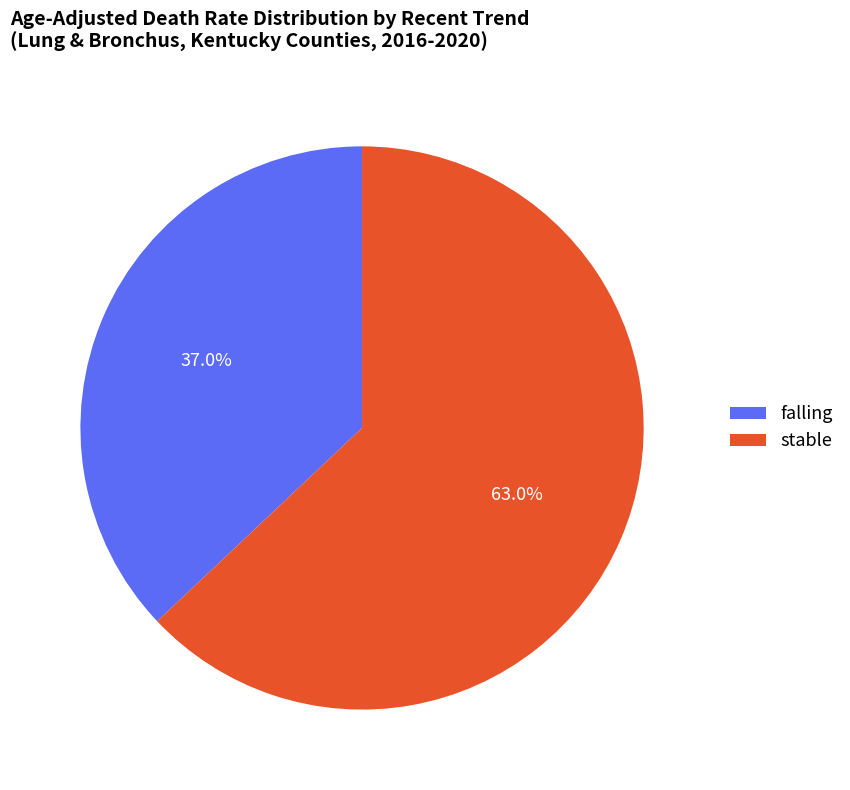

Between stable and falling, which is larger?

stable